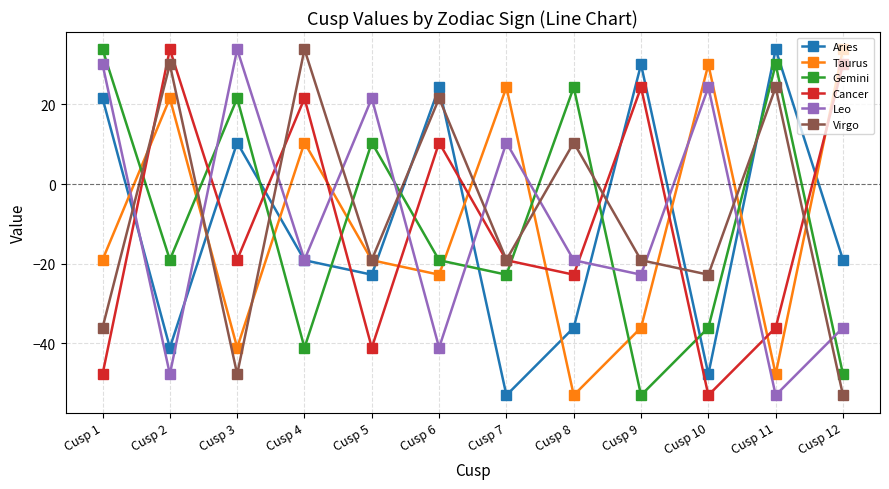

The value of Leo at Cusp 1 is 30.1. True or false?

True